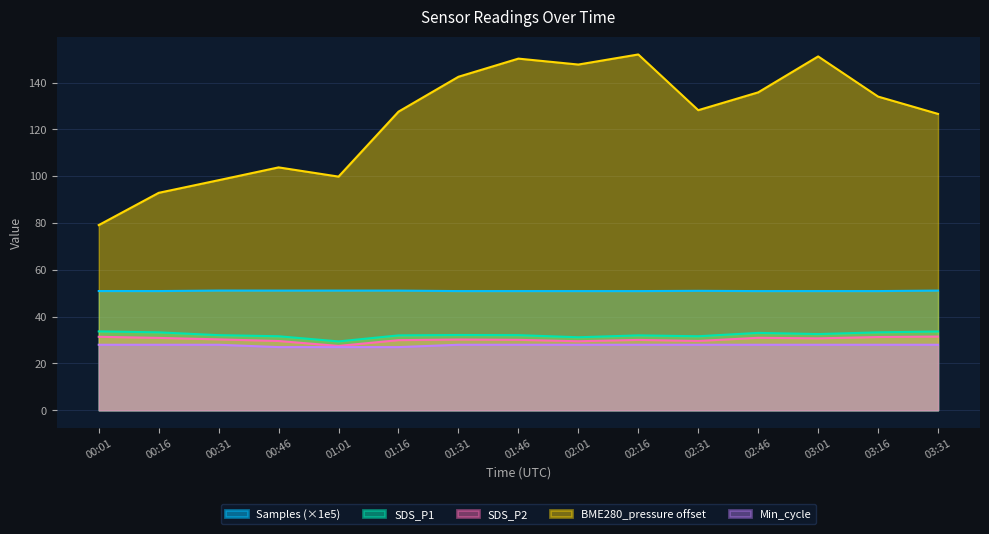

How many interior local valleys does the BME280_pressure series have?

3